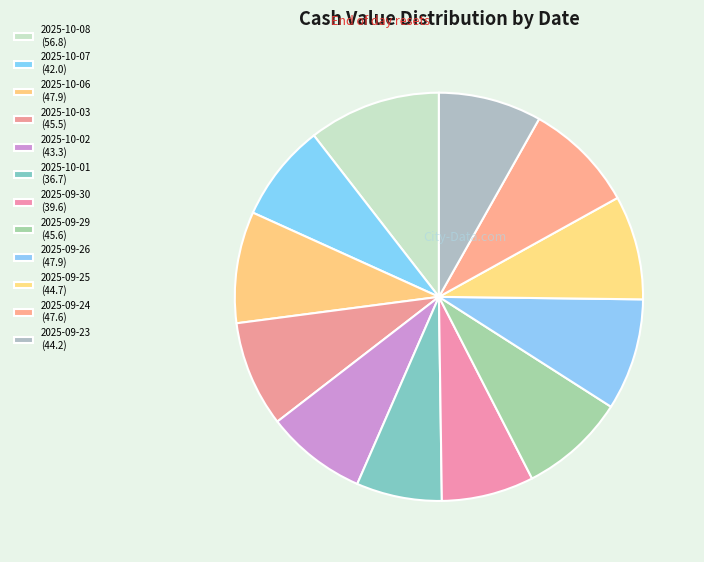

To the nearest percent, what portion does 2025-09-29 represent?

8%